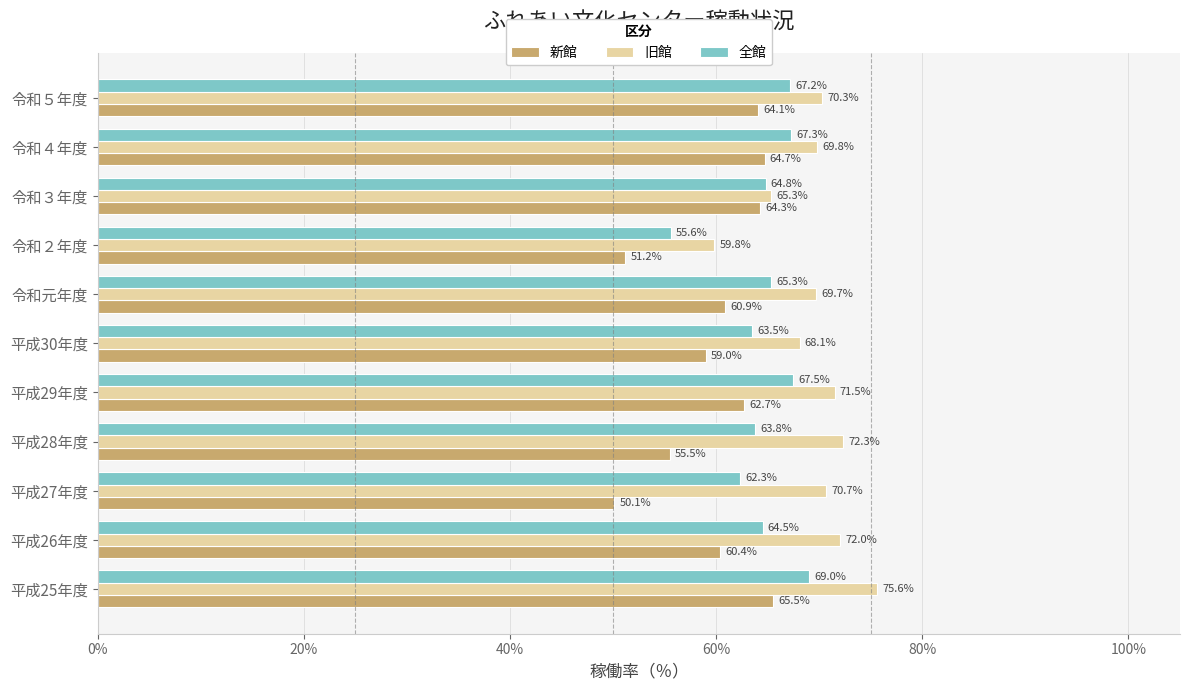

The 旧館 series shows 72.0 at 平成26年度. True or false?

True